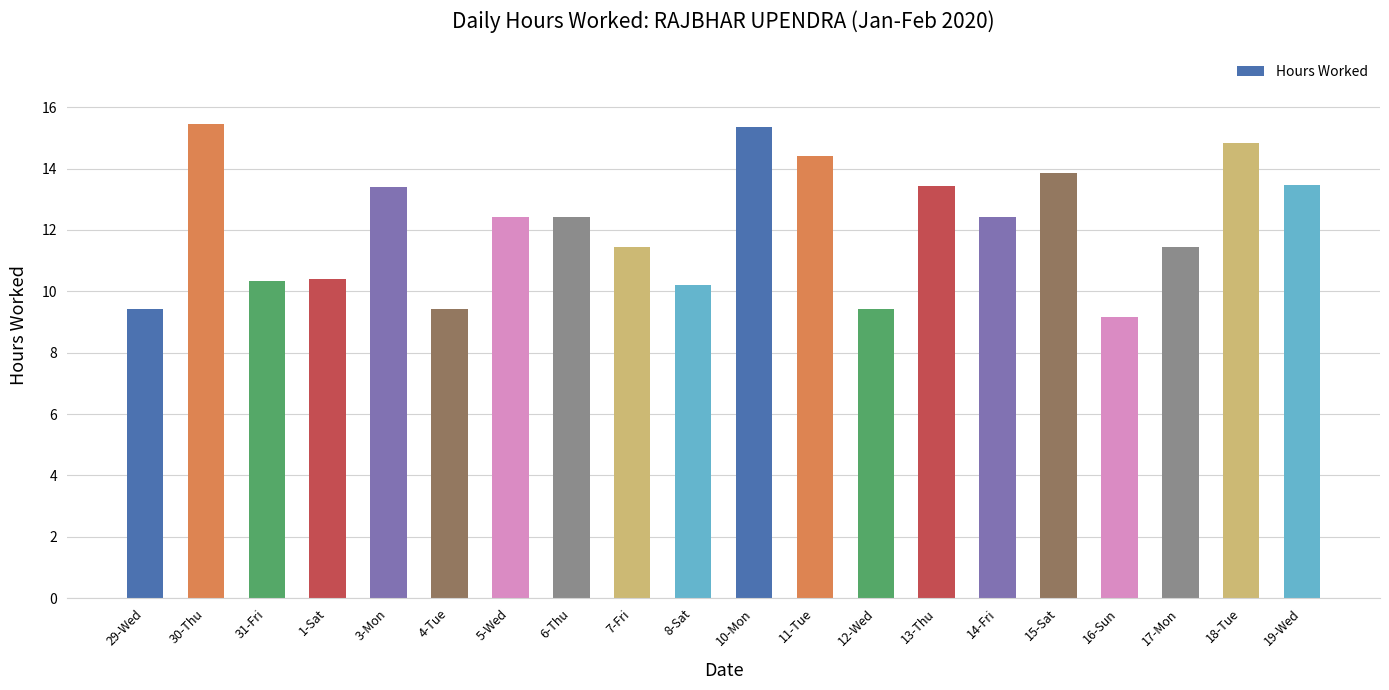

What is the sum of all values?

242.7